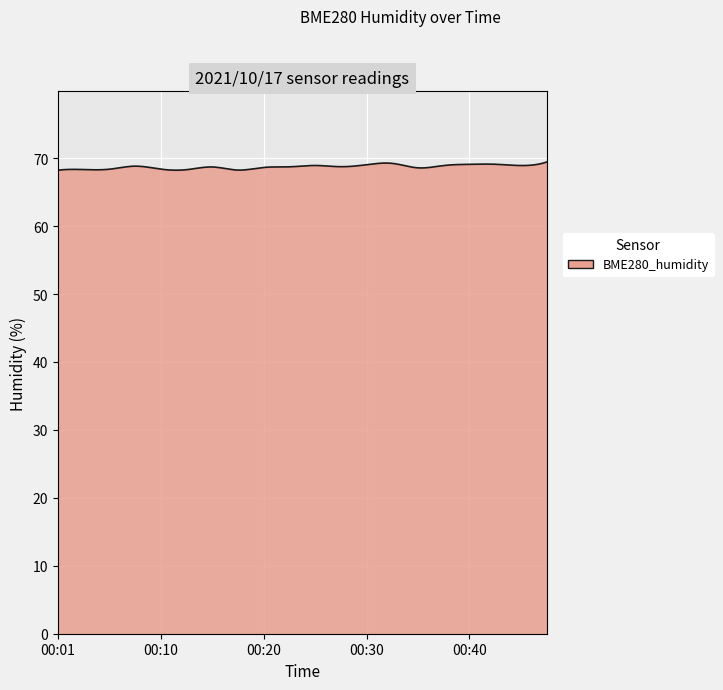

What is the greatest value displayed?

69.4